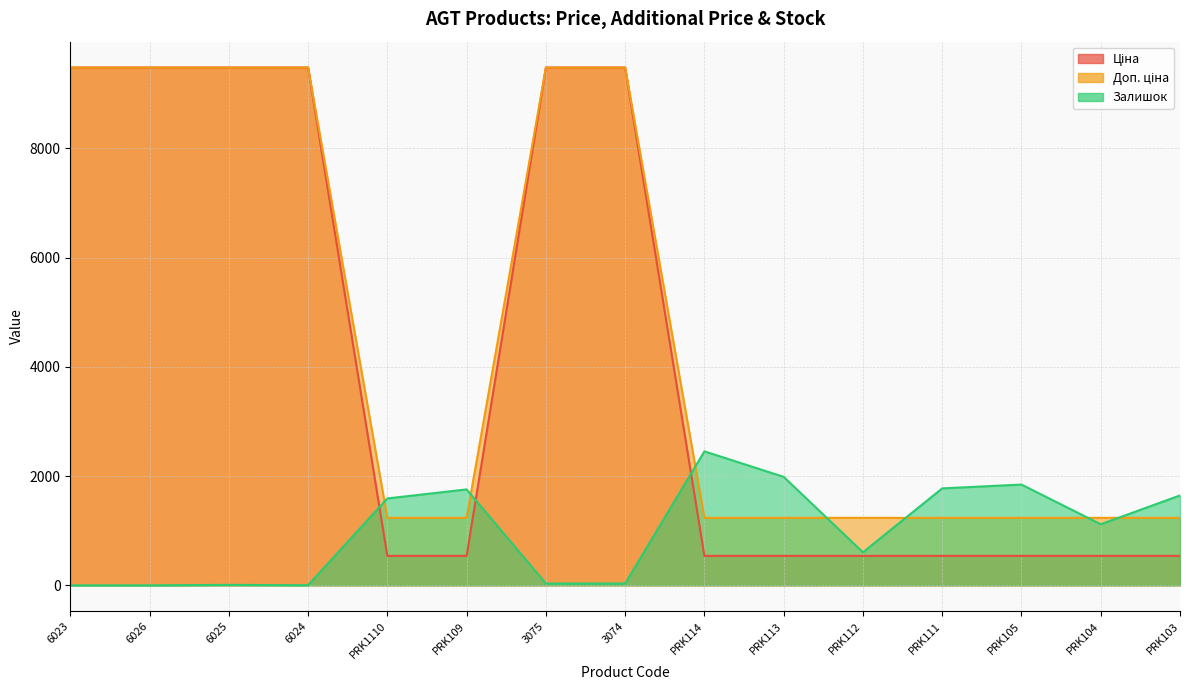

What is the difference between the maximum and minimum values in the Ціна series?

8941.1